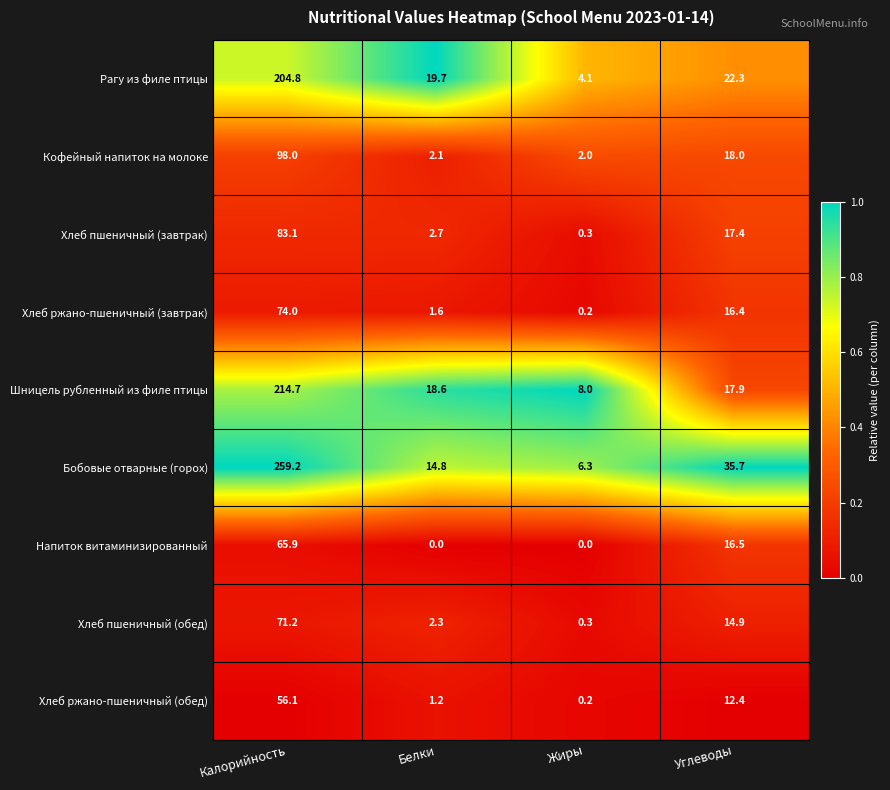

List the labels in order of Хлеб ржано-пшеничный (завтрак) value, largest first.

Калорийность, Углеводы, Белки, Жиры